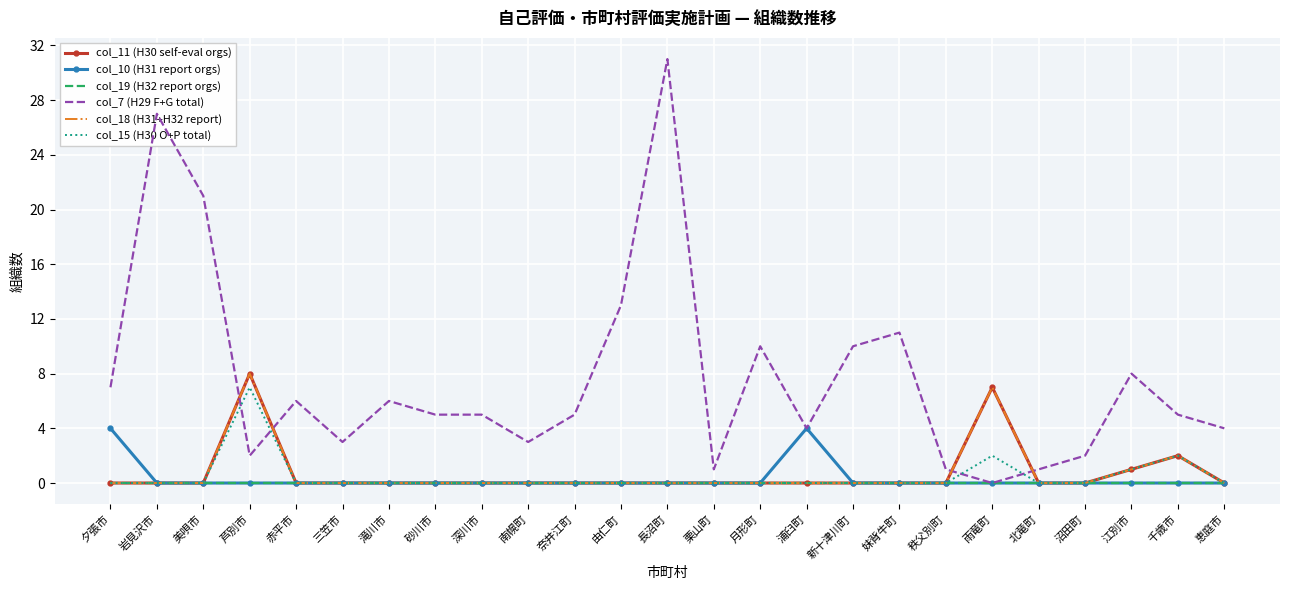

How many lines are shown in the chart?

6